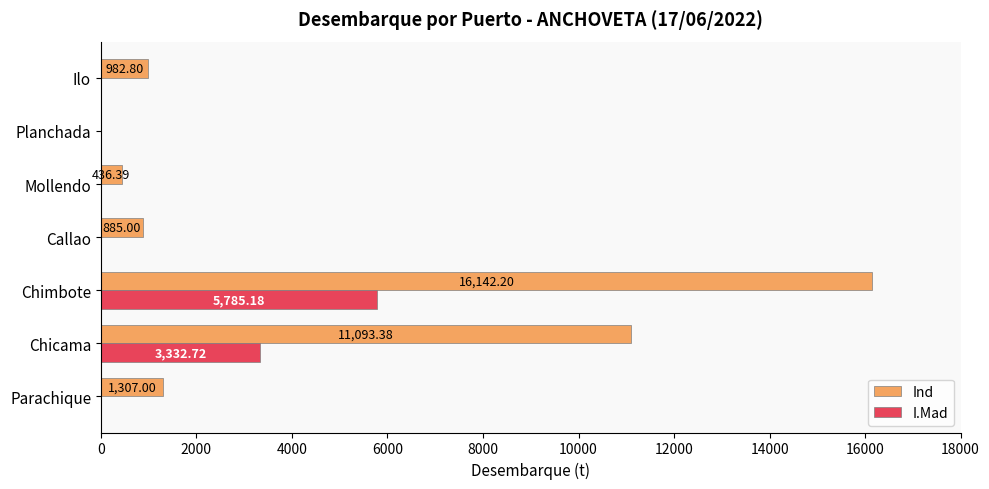

Is the value of Ind at Chicama greater than the value of I.Mad at Parachique?

Yes